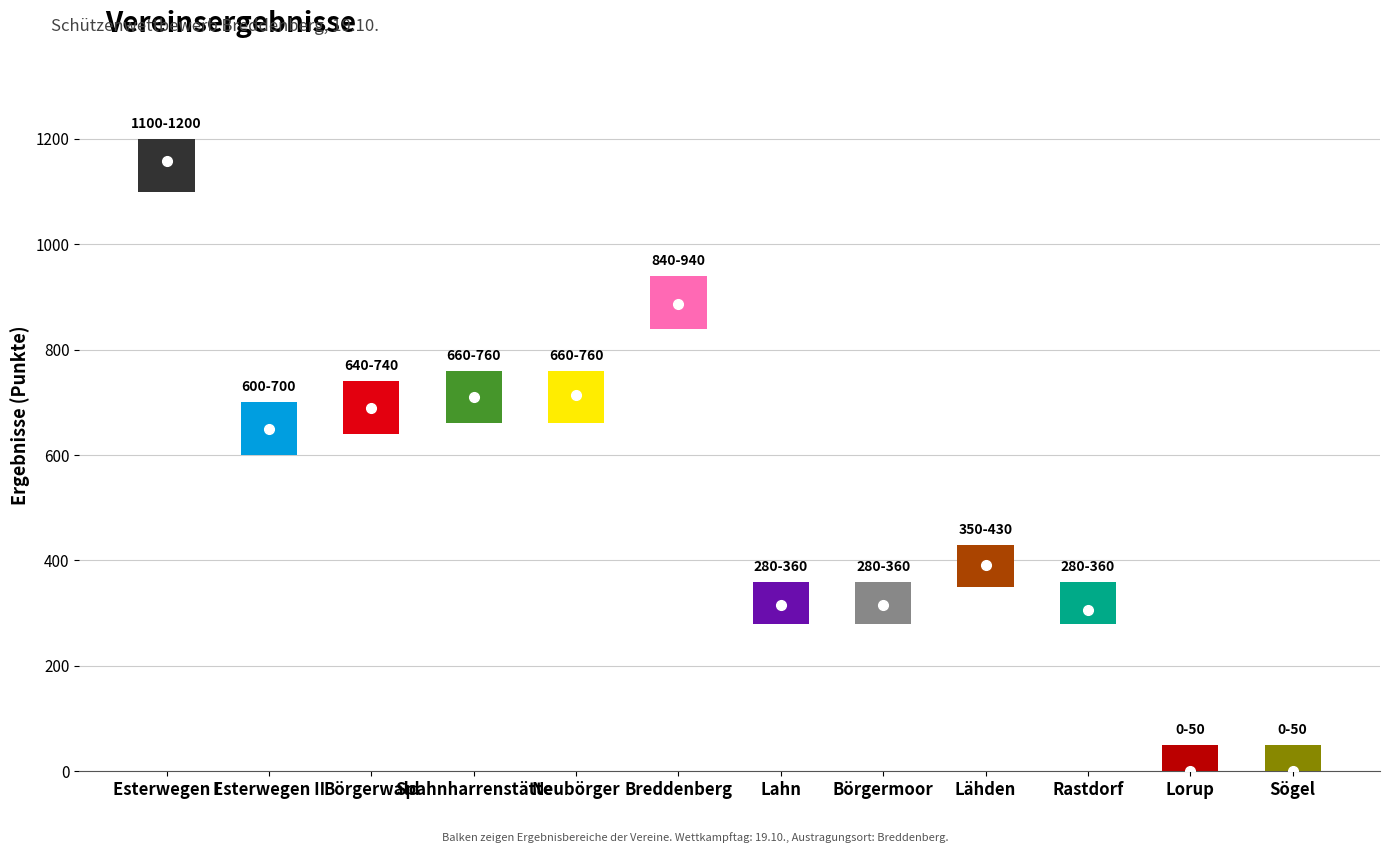

How many values are below 648?

6